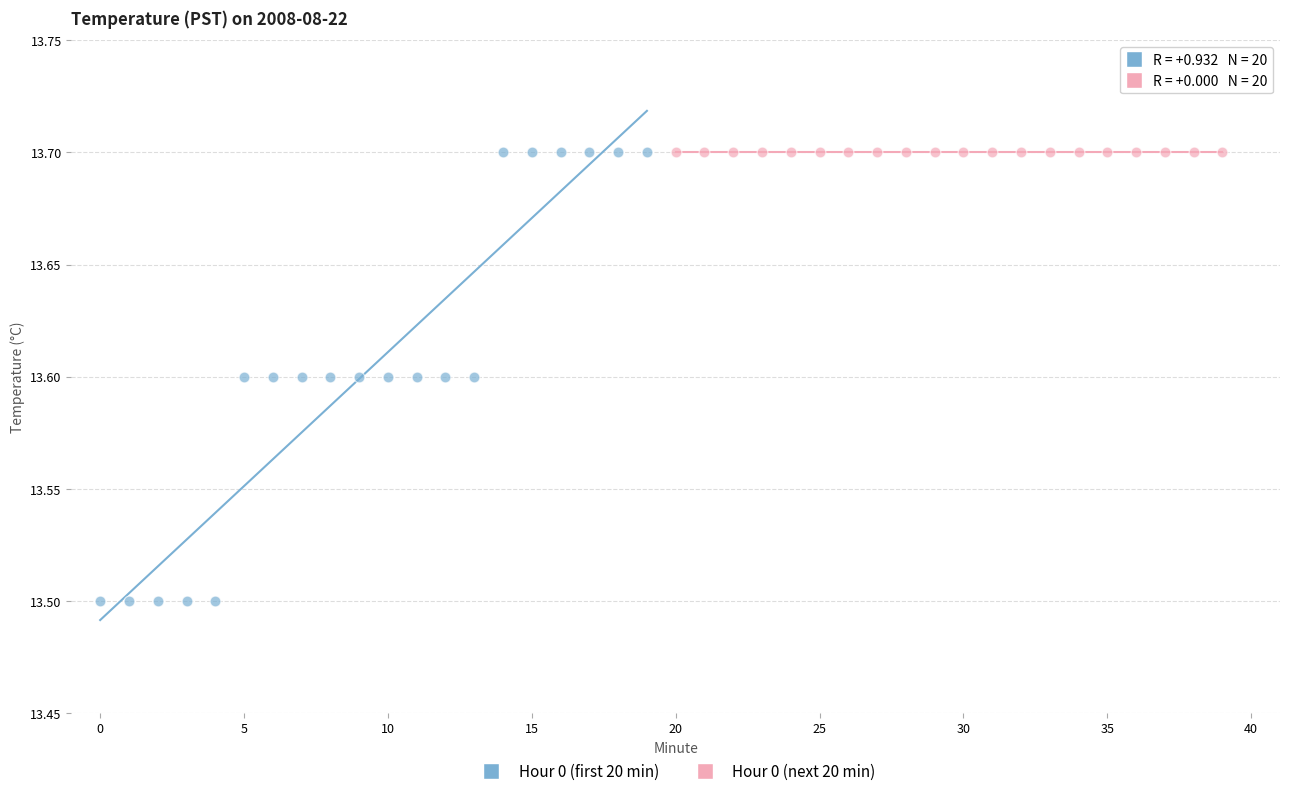

Which series reaches the minimum Y coordinate?

Hour 0 (first 20 min)